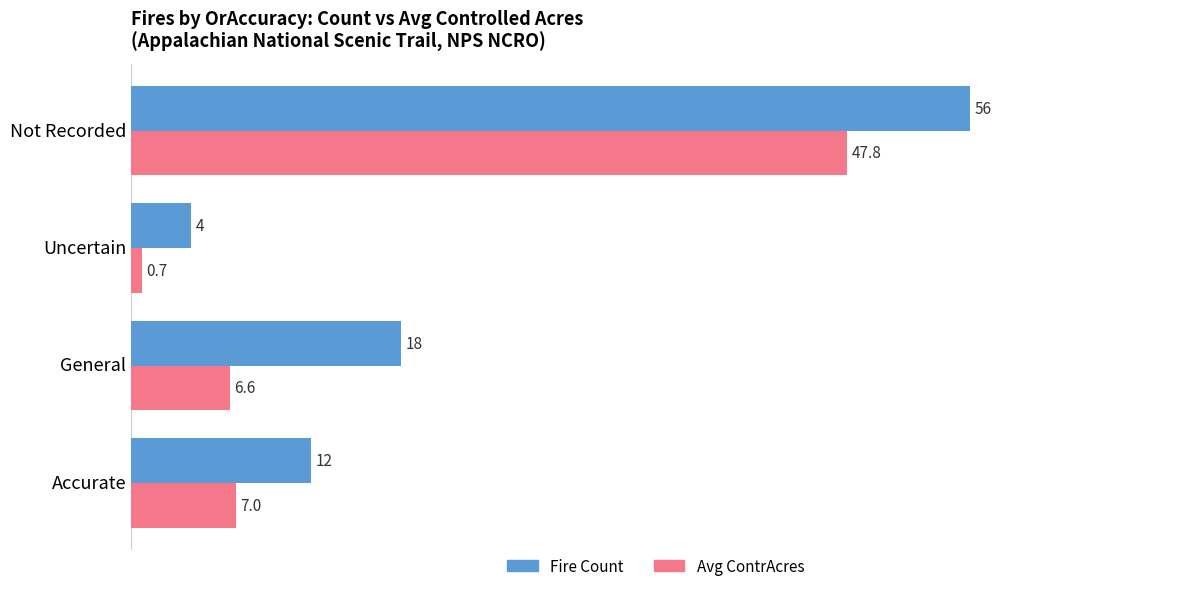

What is the difference between the Fire Count values at Not Recorded and General?

38.0